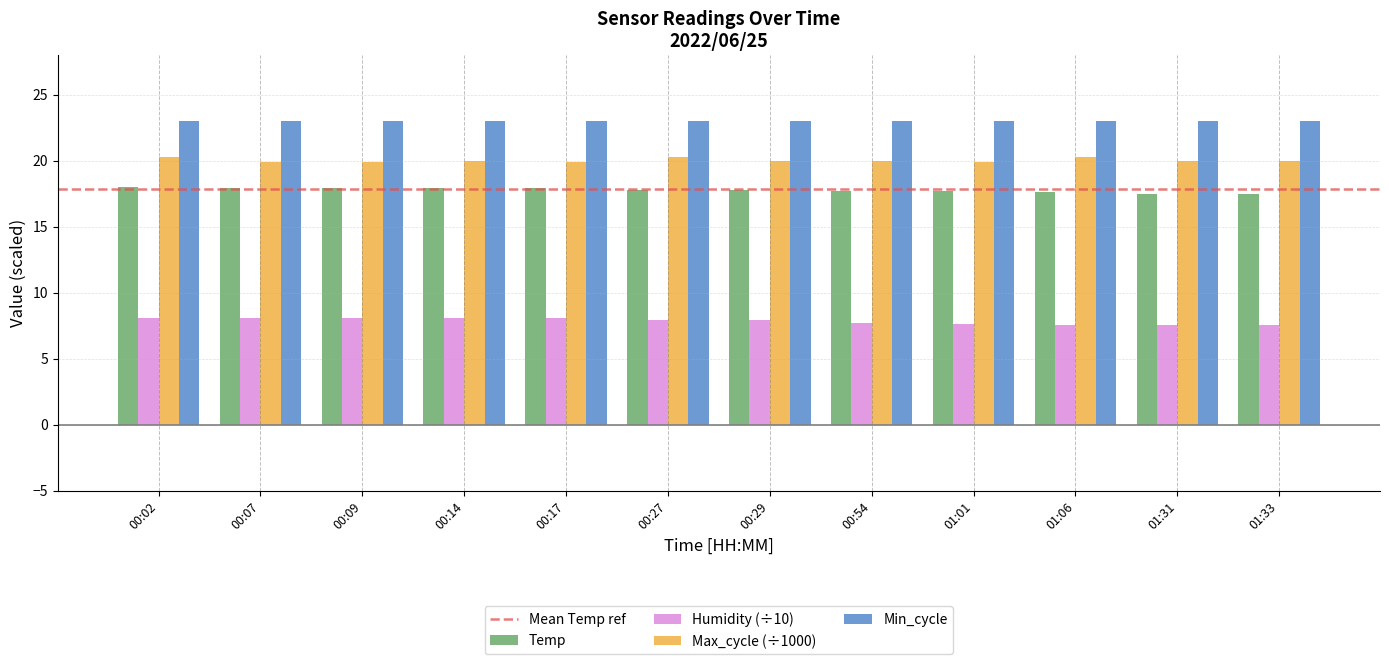

Rank the series by their maximum value, from lowest to highest.

Humidity (÷10), Temp, Max_cycle (÷1000), Min_cycle